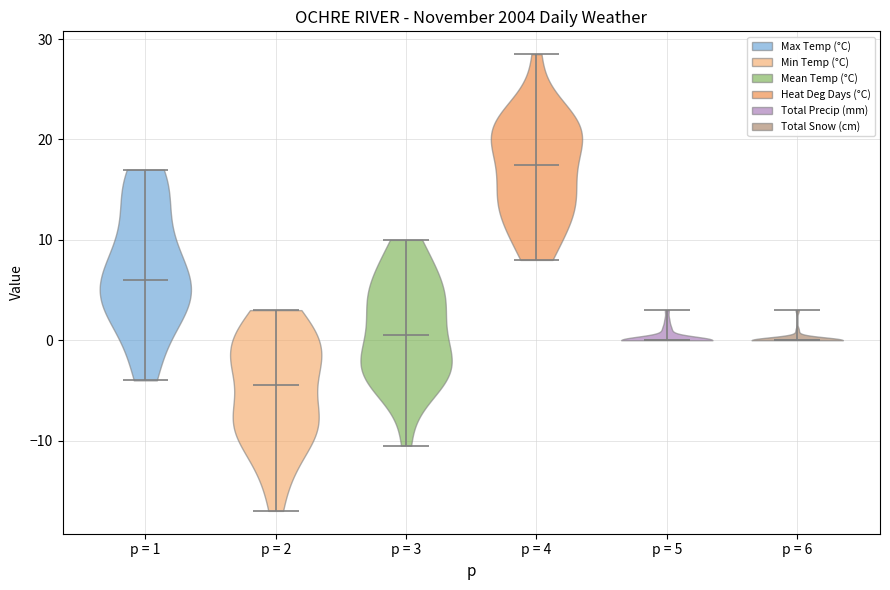

Which violin has the lowest median line?

p = 2